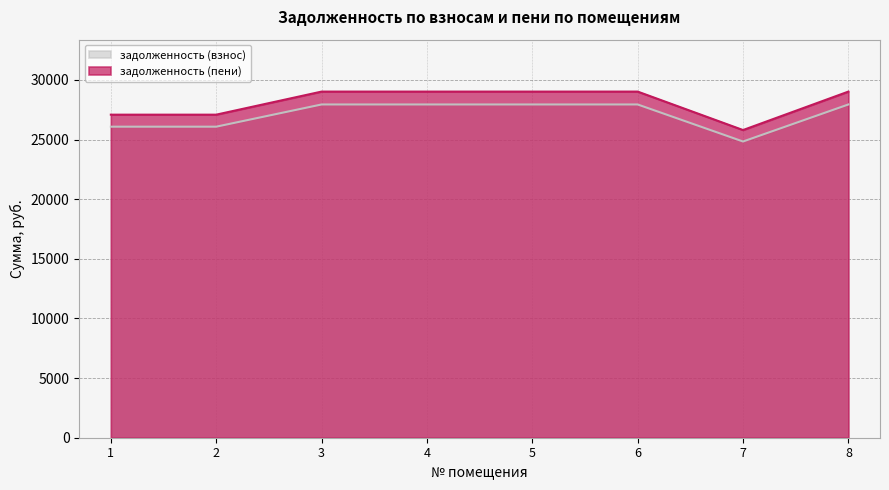

Is it true that задолженность (пени) equals 15785.0 at 2?

False